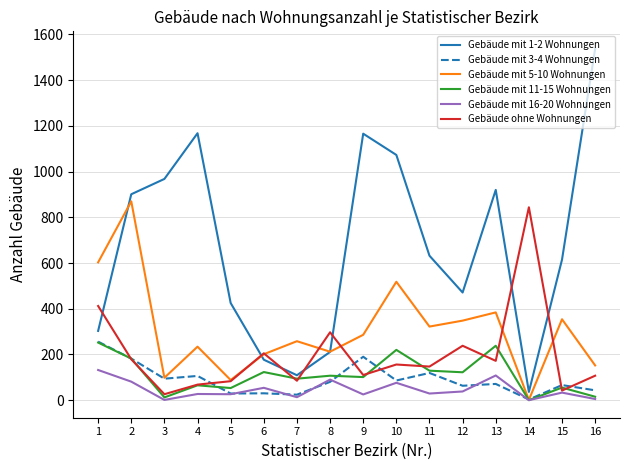

The value of Gebäude mit 1-2 Wohnungen at 8 is 302. True or false?

False